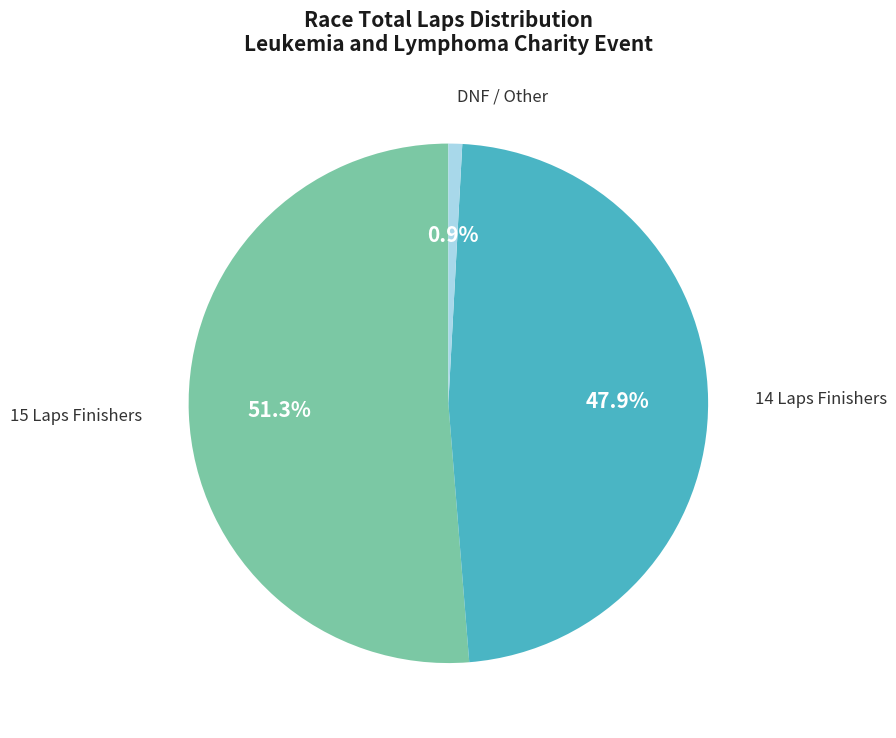

To the nearest percent, what is the average slice percentage?

33%